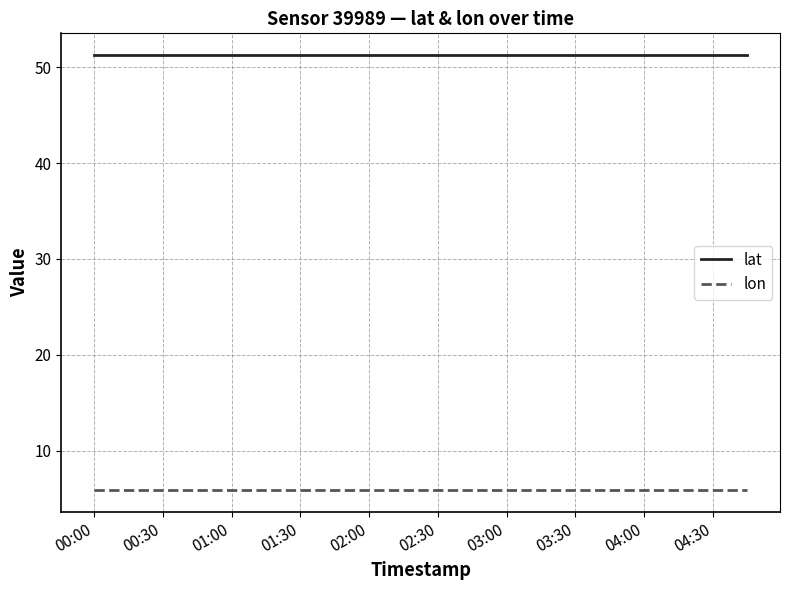

Reading left to right, extract all data points from this chart.

lat: 51.3	51.3	51.3	51.3	51.3	51.3	51.3	51.3	51.3	51.3	51.3	51.3	51.3	51.3	51.3	51.3	51.3	51.3	51.3	51.3
lon: 5.9	5.9	5.9	5.9	5.9	5.9	5.9	5.9	5.9	5.9	5.9	5.9	5.9	5.9	5.9	5.9	5.9	5.9	5.9	5.9